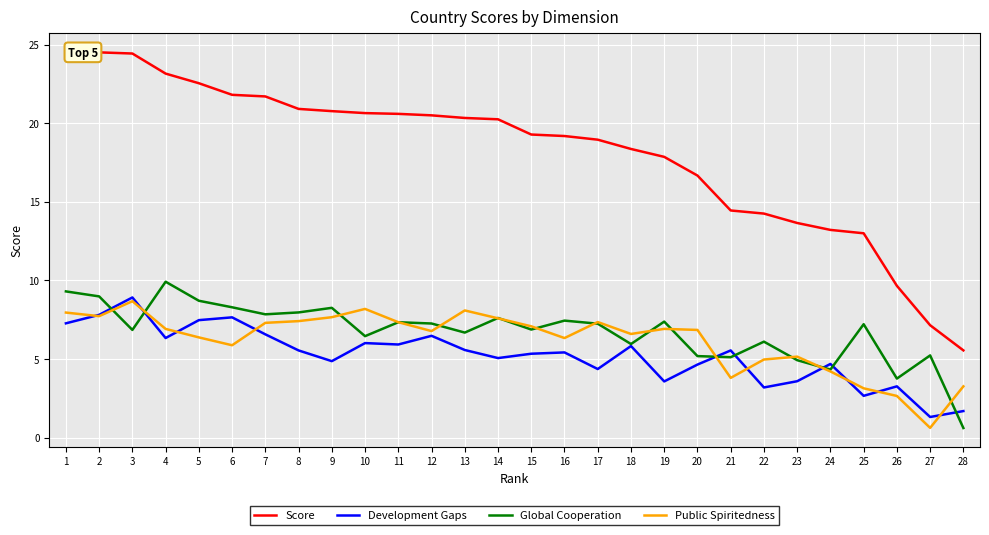

Which series has the widest spread of values?

Score